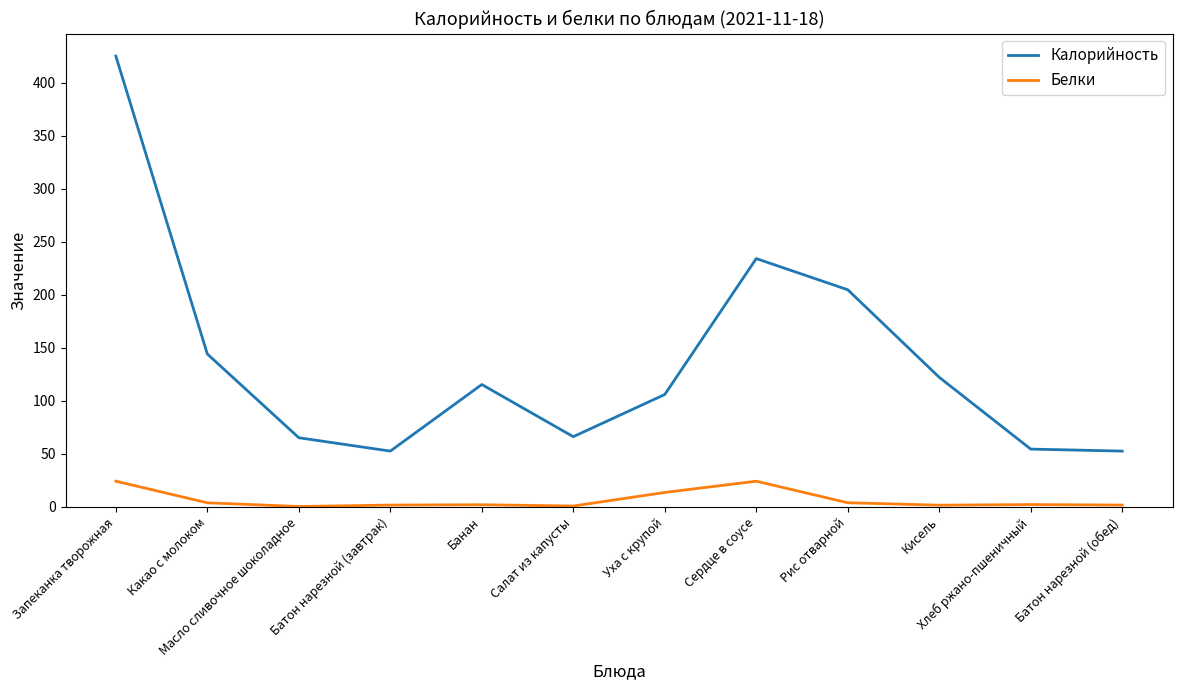

What is the maximum value shown in the chart?

425.0